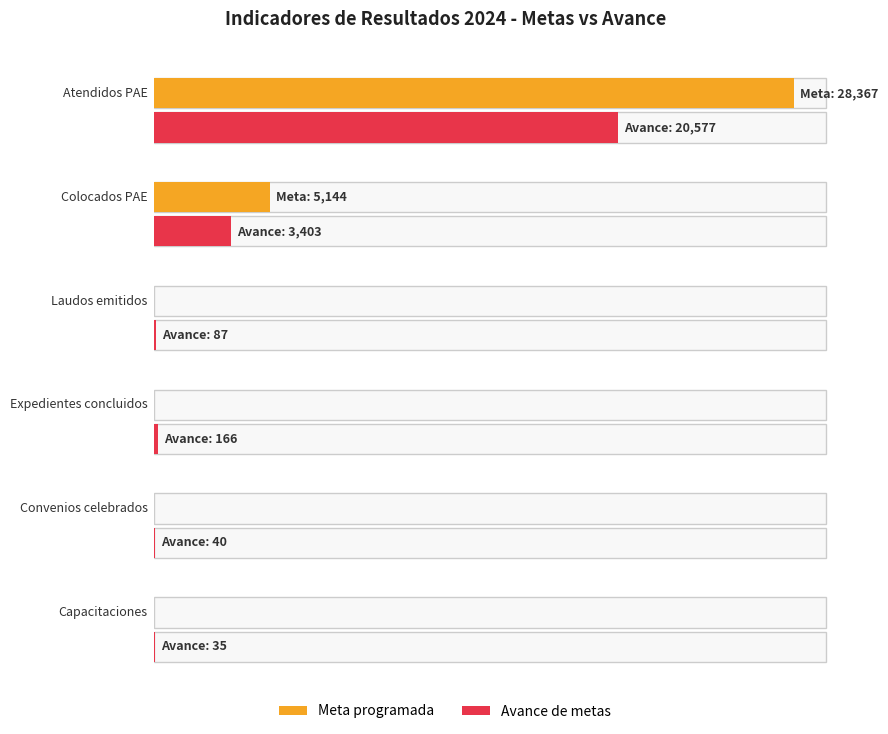

Which series has the largest range (max minus min)?

Metas programadas